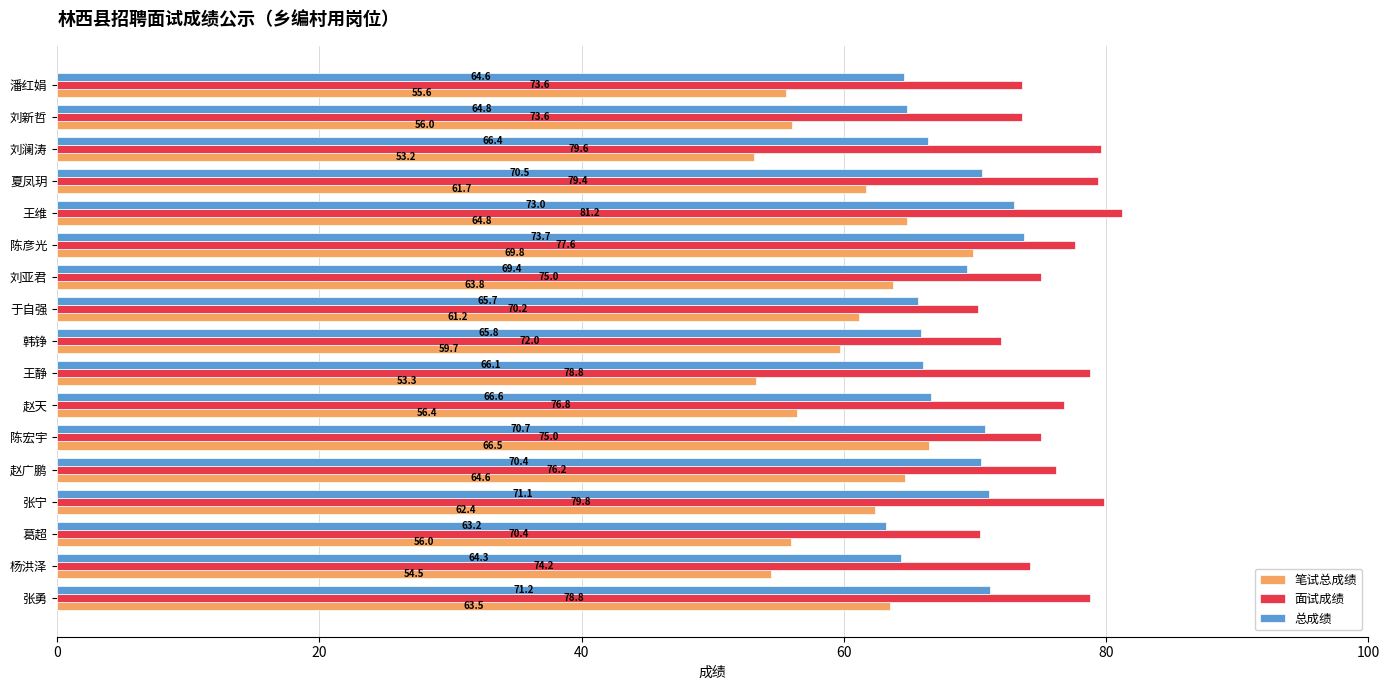

What is the difference between the maximum and minimum values in the 面试成绩 series?

11.0